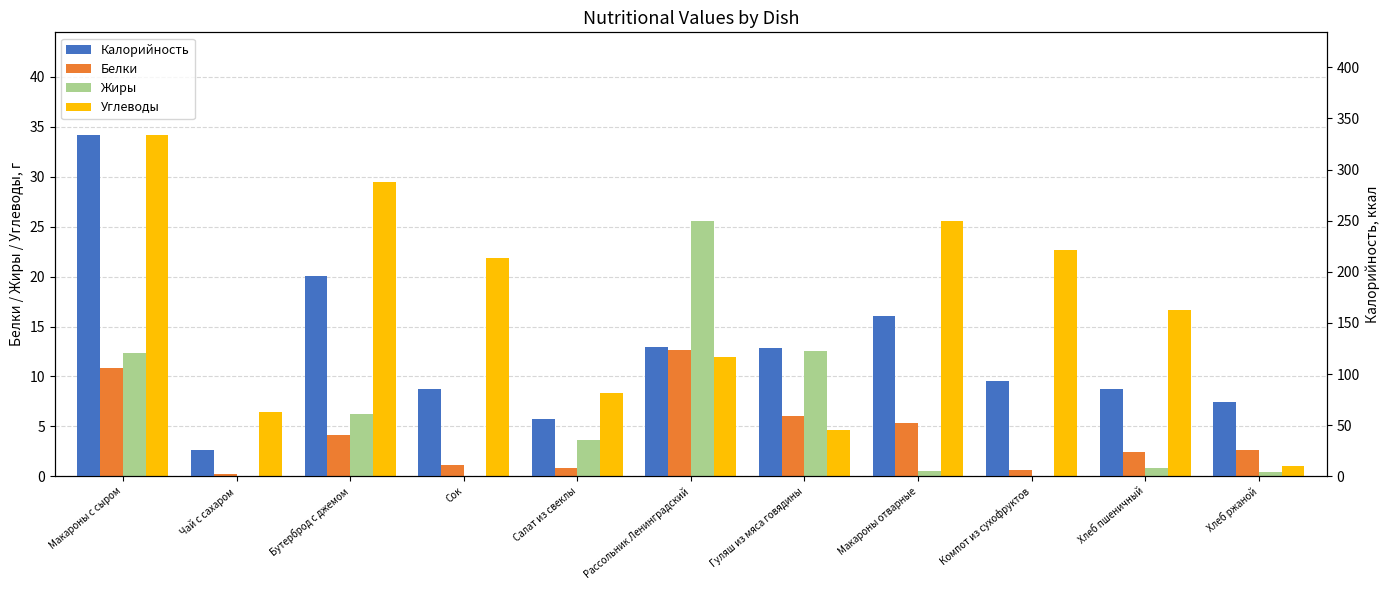

Which series has the largest range (max minus min)?

Калорийность